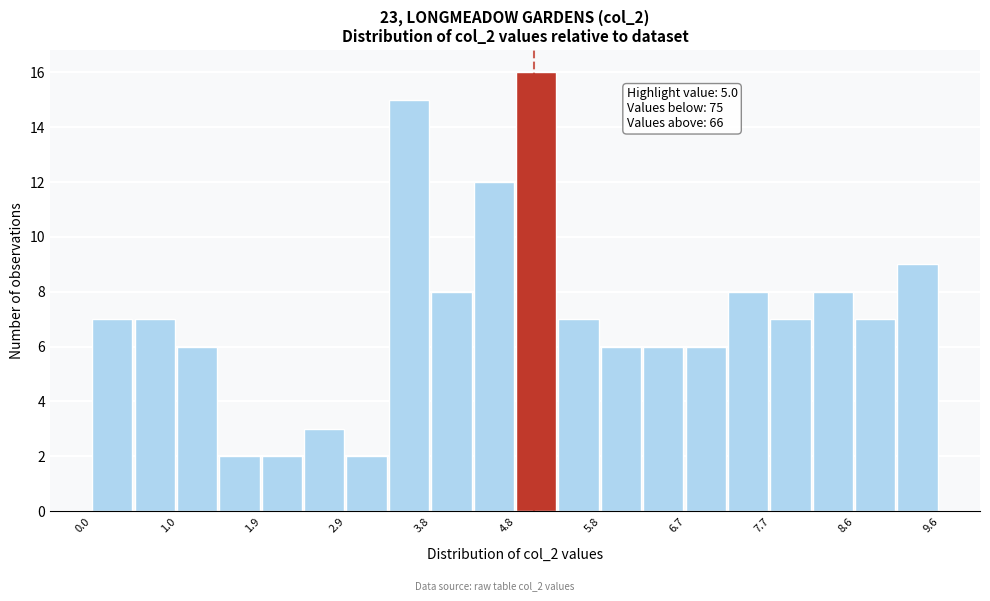

Which range on the x-axis has the tallest bar?

4.80 to 5.28